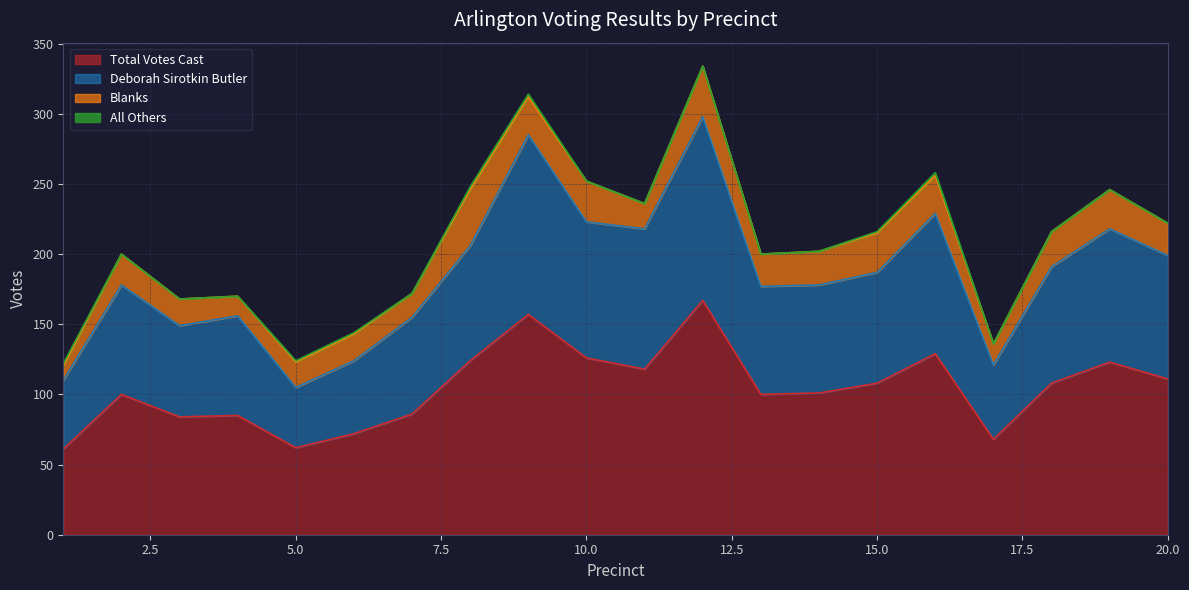

Which series has the widest spread of values?

Deborah Sirotkin Butler